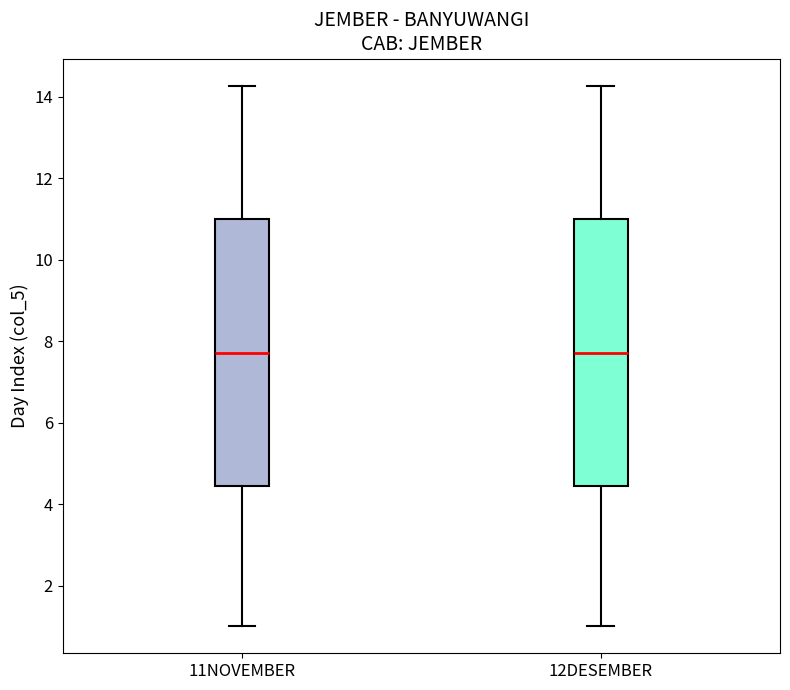

Where does the median line of the box for 11NOVEMBER sit on the y-axis? The values are not printed on the chart, so give them approximately, as read against the axis.

7.8